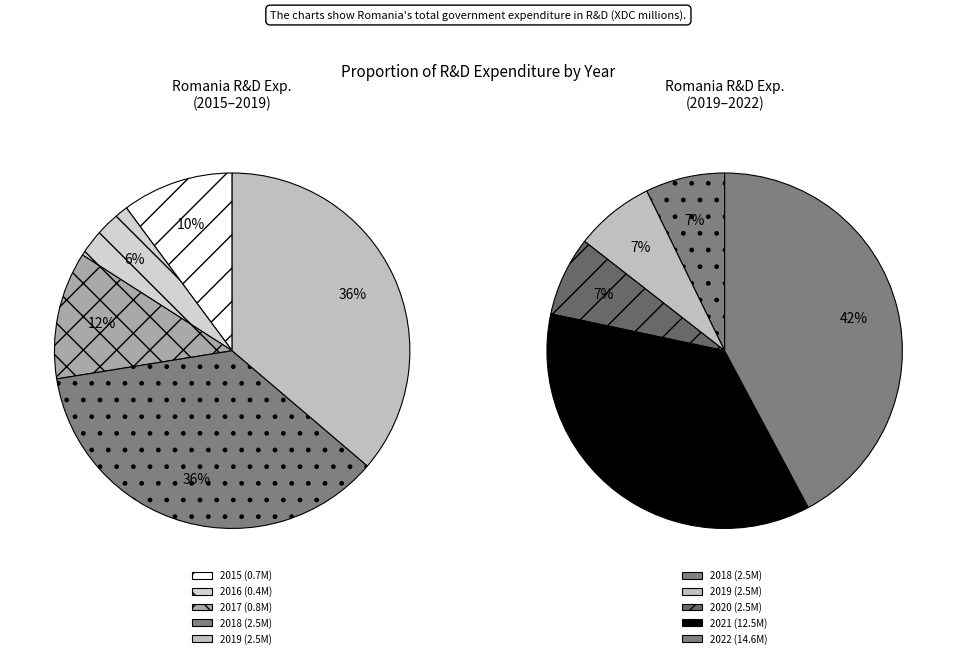

Does 2020 account for over 50% of the chart?

No